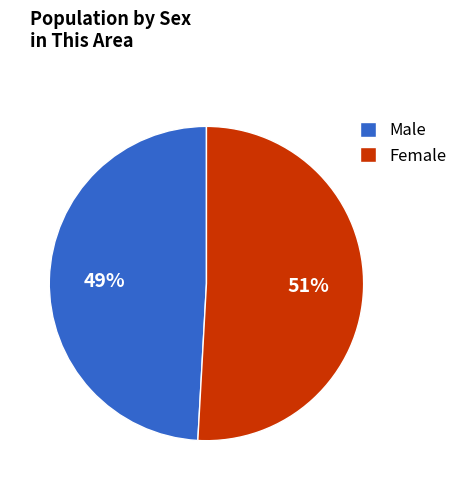

Do Male and Female together represent more than half of the pie?

Yes